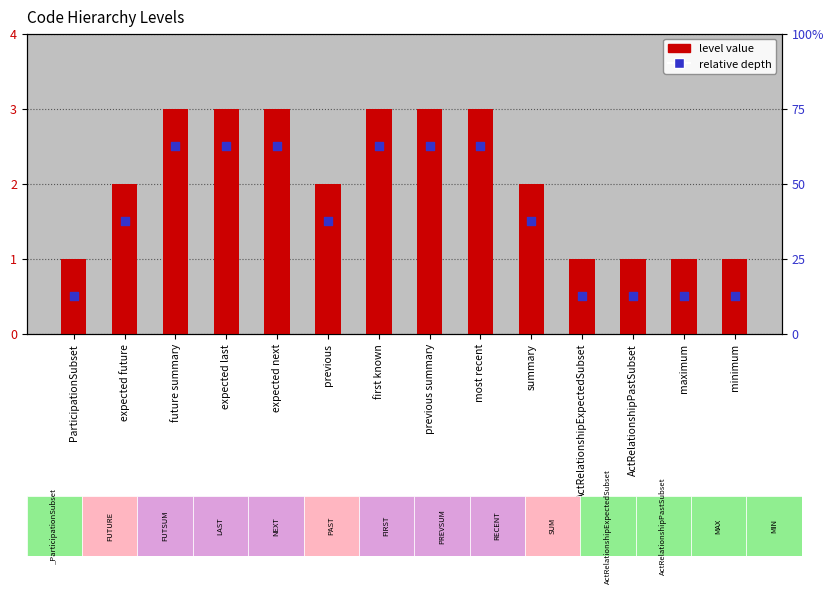

At how many categories does at least one series exceed 1?

9